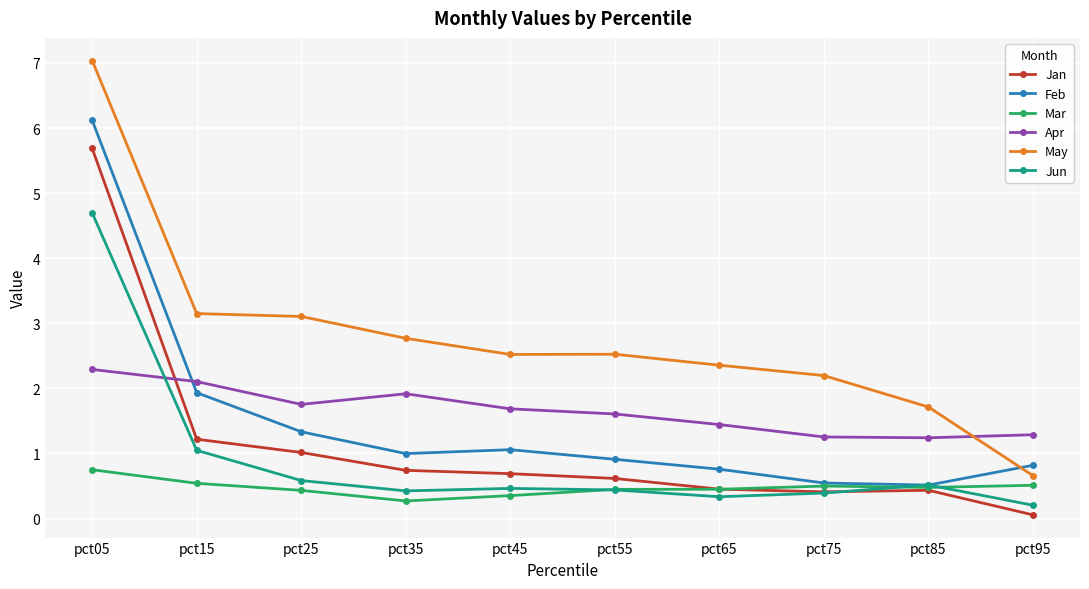

At which category is the sum across all series the highest?

pct05